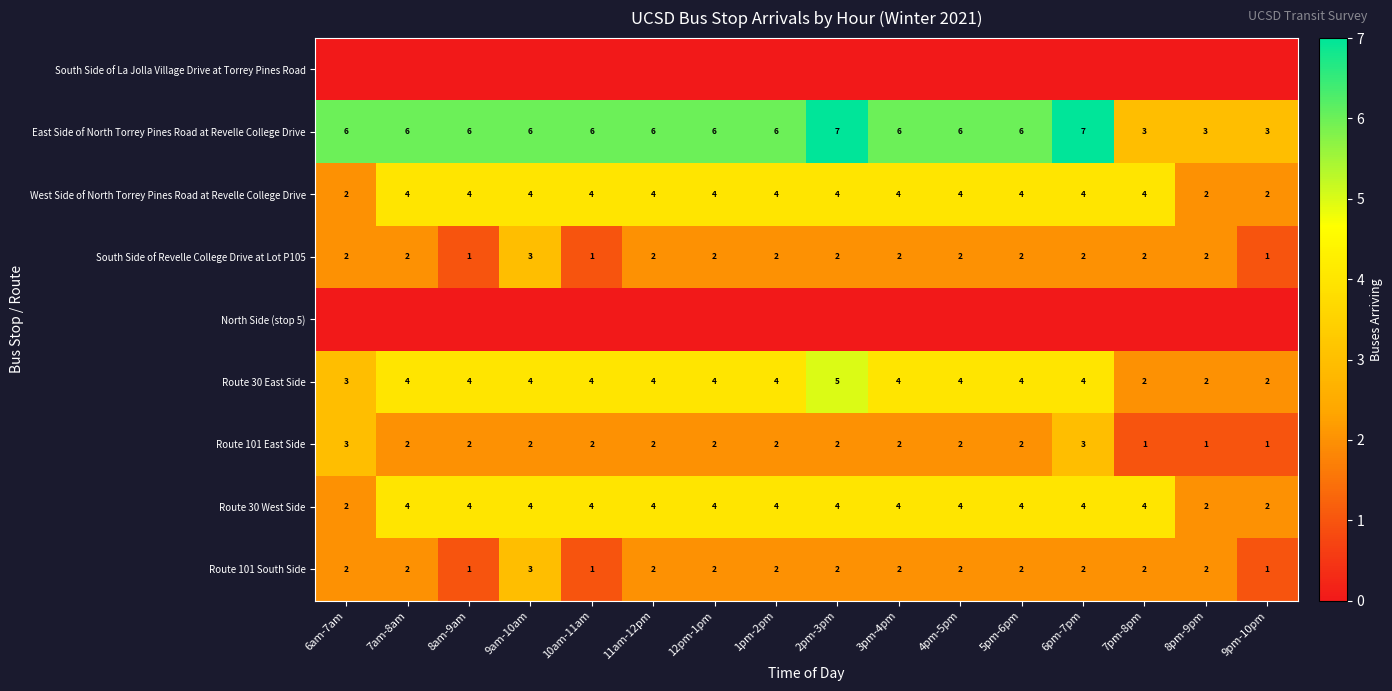

What is the sum of the West Side of North Torrey Pines Road at Revelle College Drive values at 10am-11am and 3pm-4pm?

8